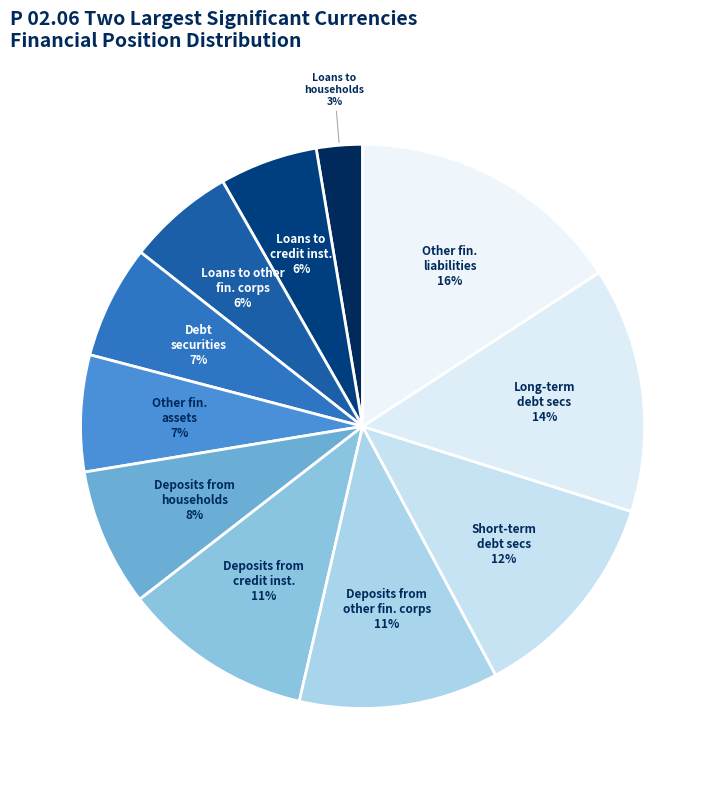

Count the number of slices in the pie.

11